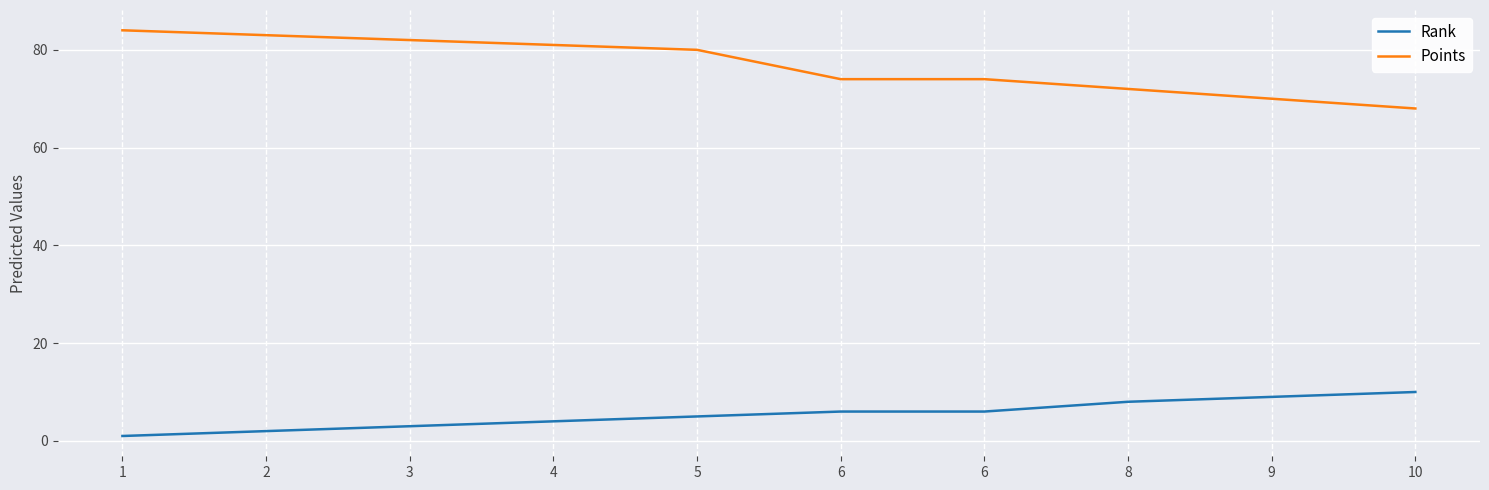

Does the chart have visible grid lines?

Yes